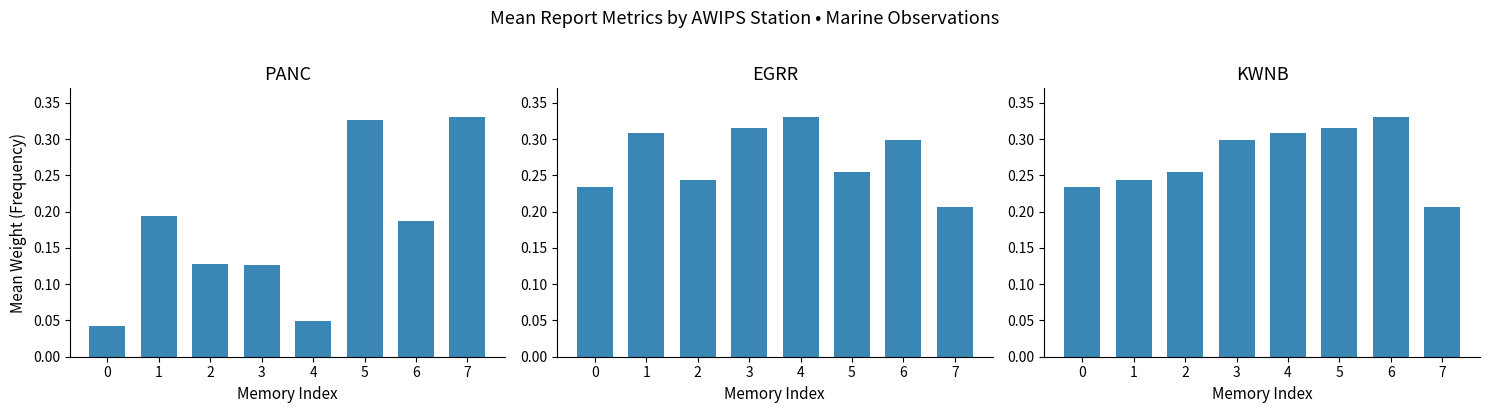

True or false: PANC has a value of 0.3 at 7.

True